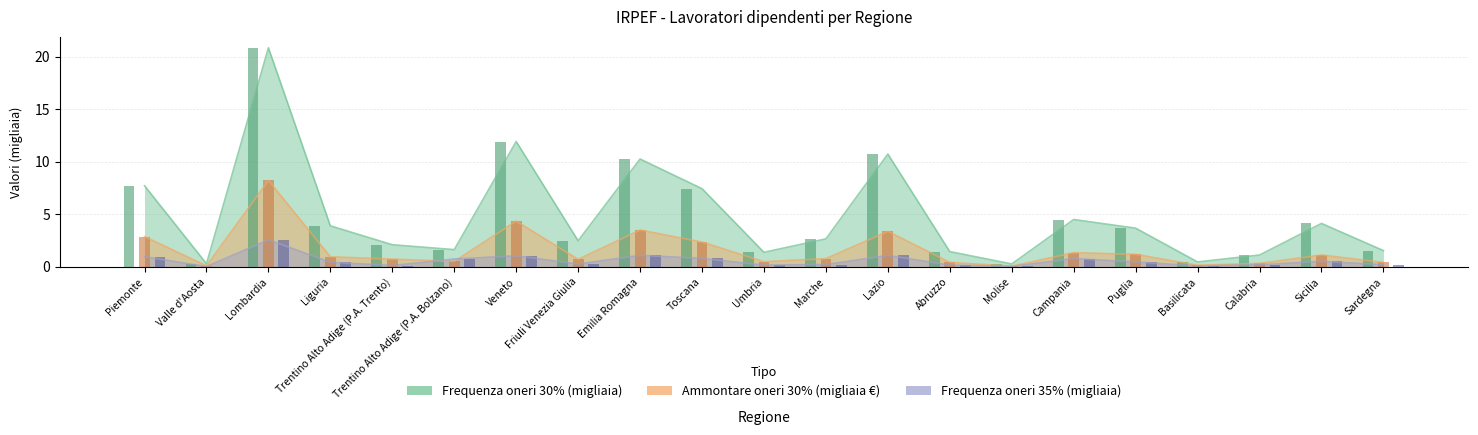

Between Veneto and Sicilia, which series saw the biggest shift?

Frequenza oneri 30%